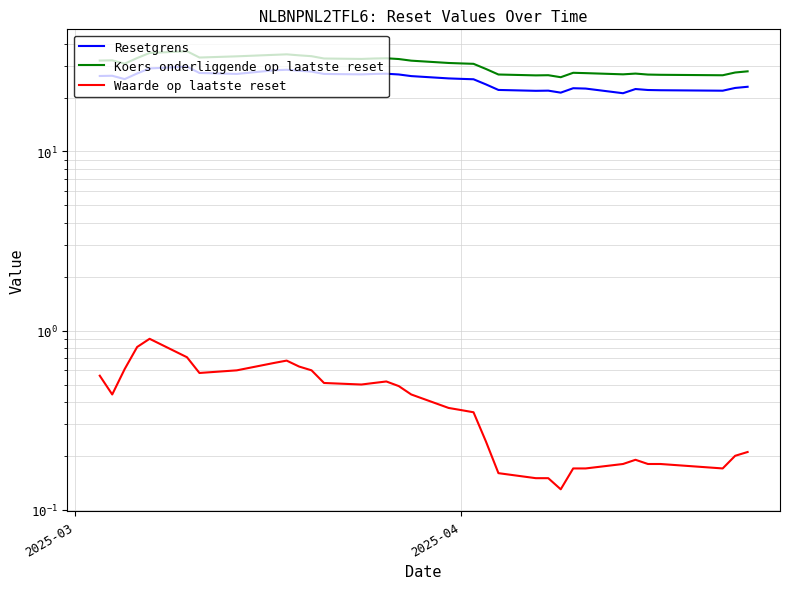

How many data points in Resetgrens are above 25?

21